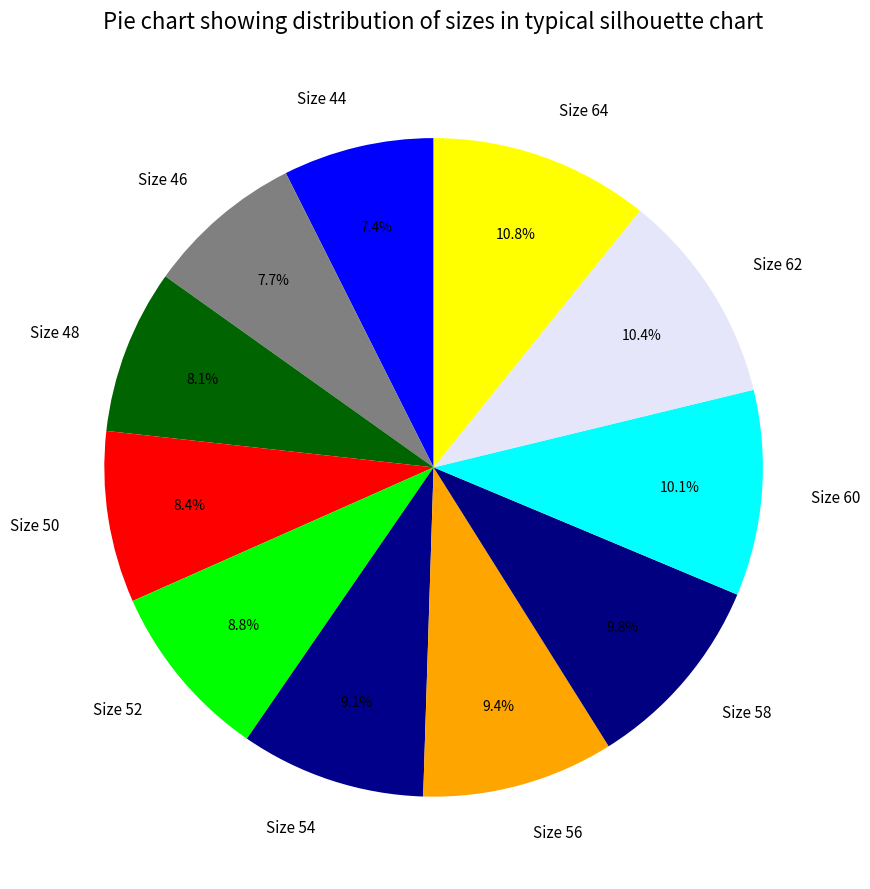

Does any single category account for the majority?

No